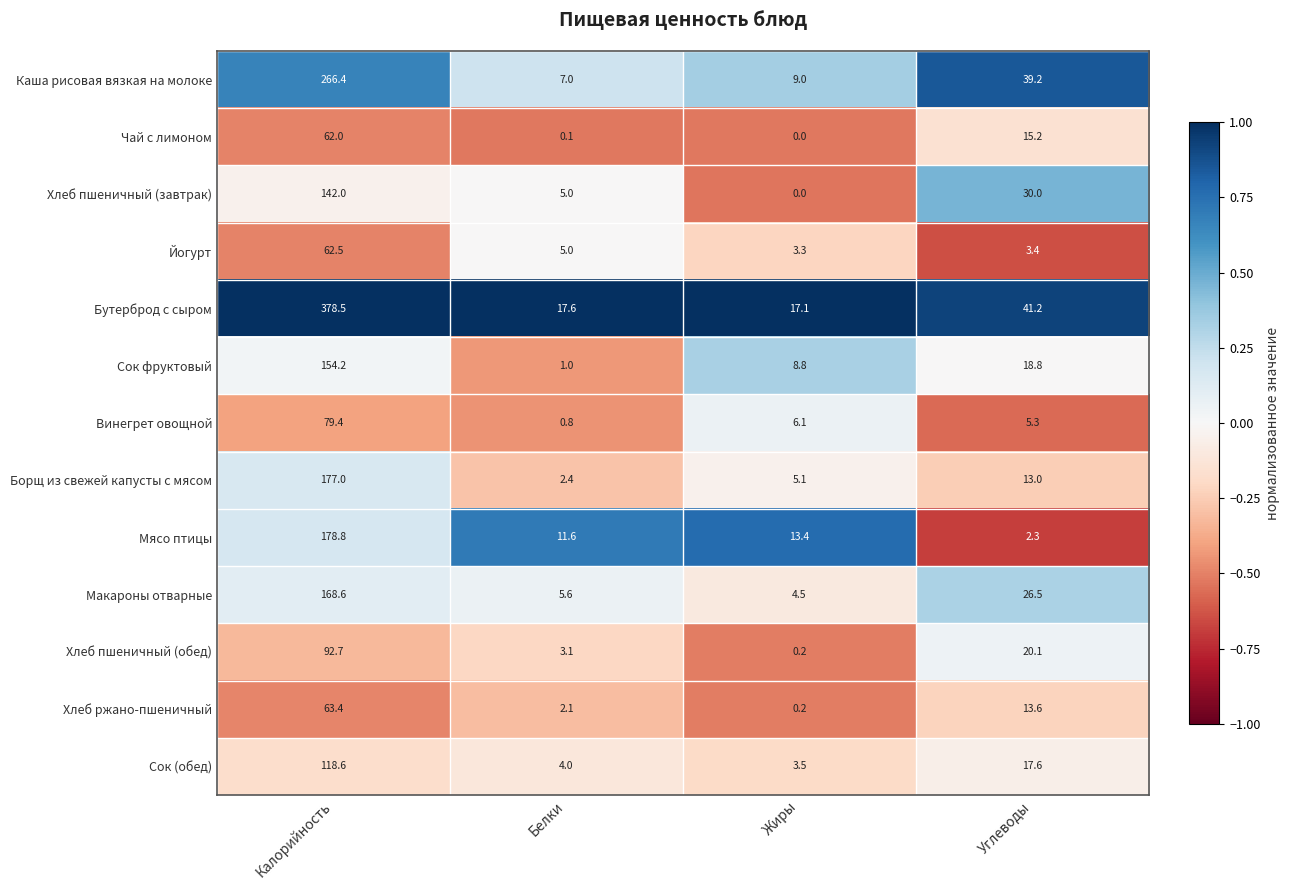

Where does the Сок фруктовый series first go above 18?

Калорийность